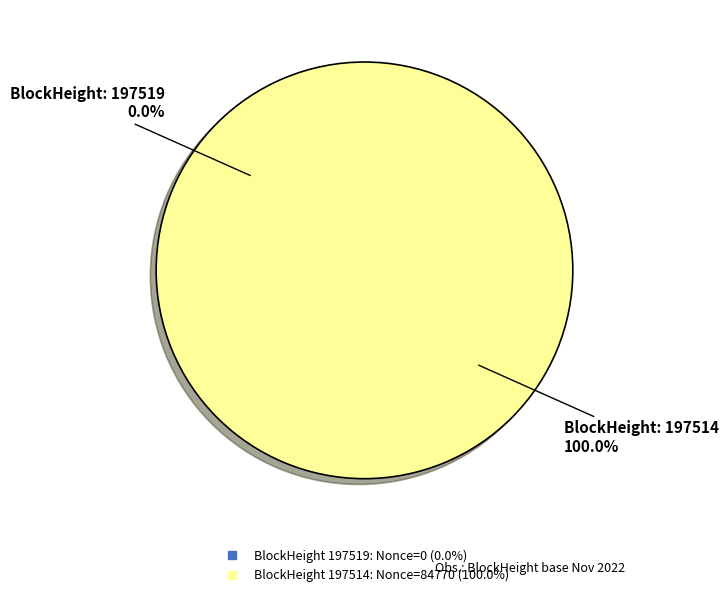

Count the number of slices in the pie.

2